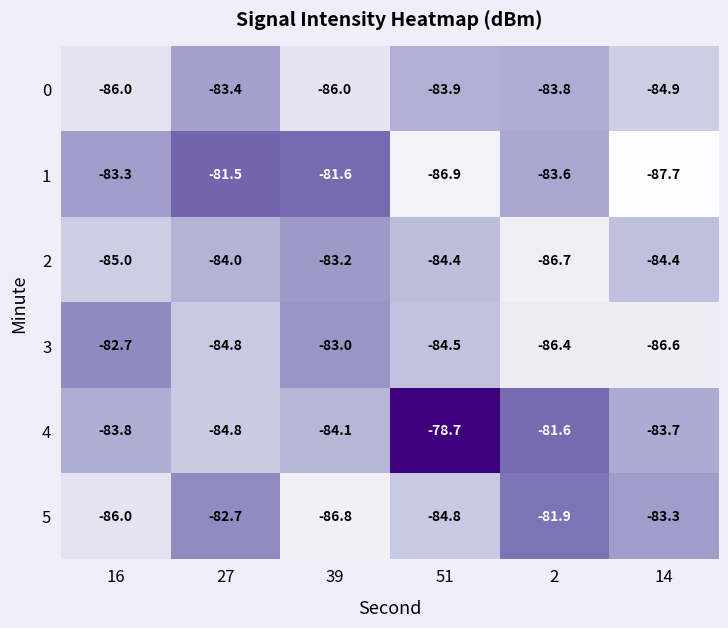

At how many categories does at least one series exceed -84?

6